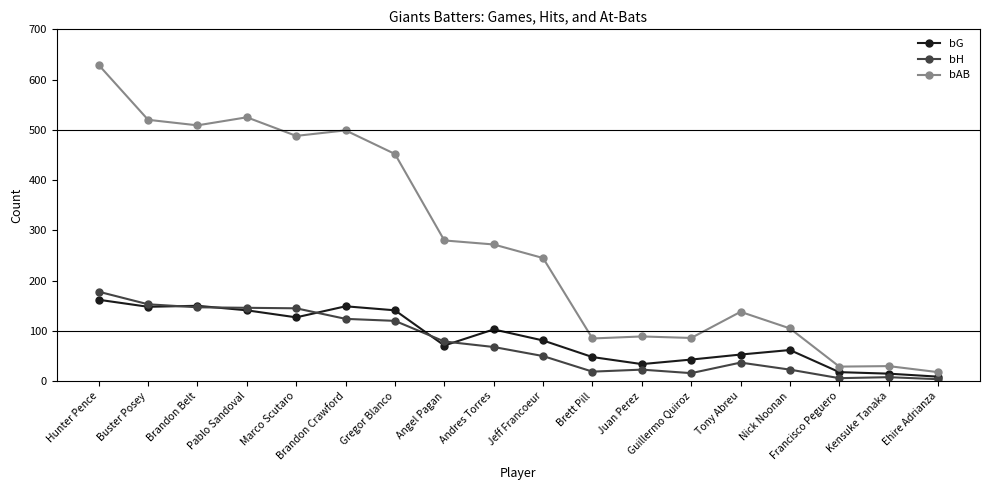

Rank the series by their maximum value, from lowest to highest.

bG, bH, bAB